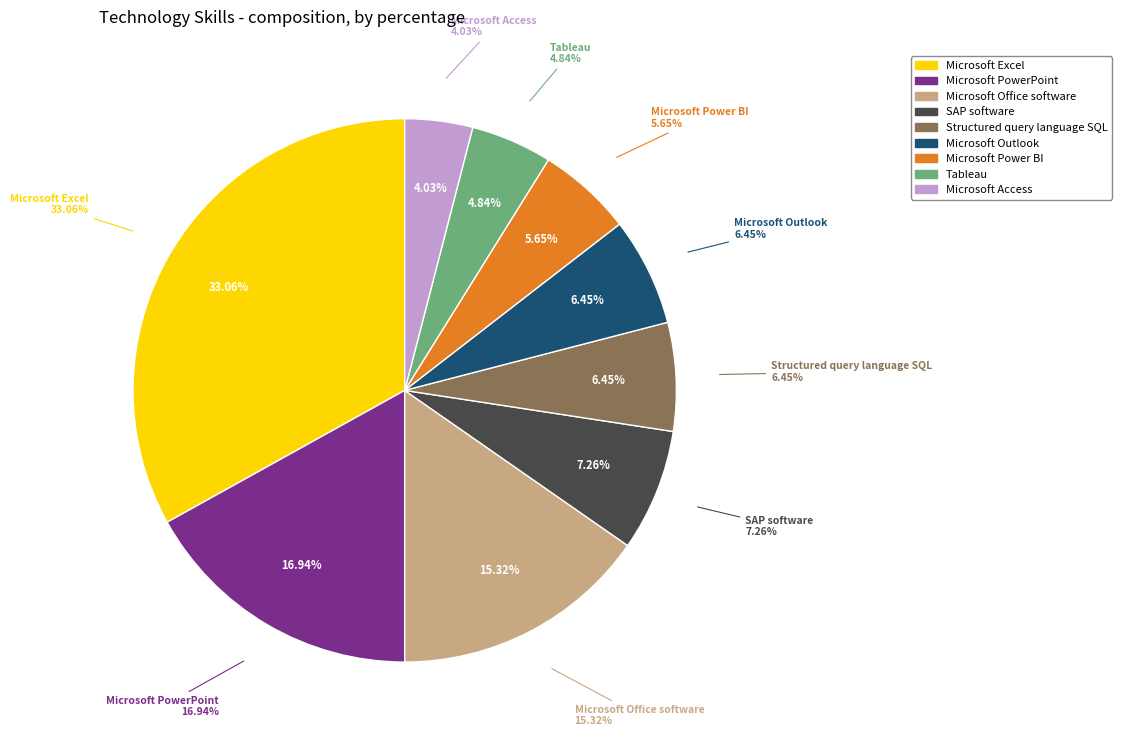

Combined, do Microsoft Office software and Tableau account for over 50%?

No